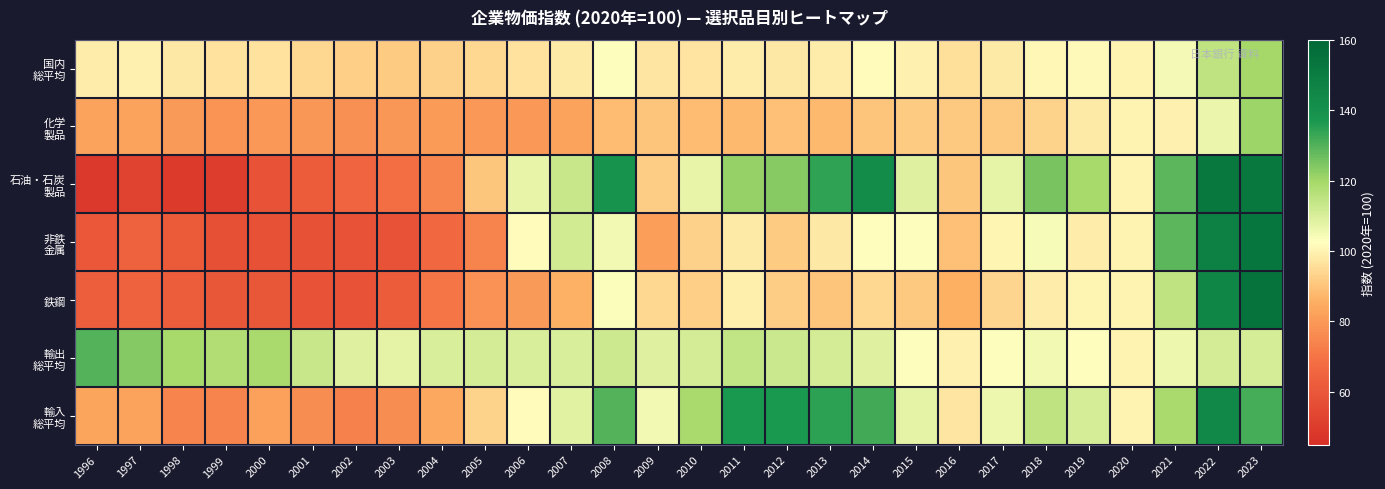

At 1998, list the series in order from smallest to largest.

石油・石炭 製品, 非鉄 金属, 鉄鋼, 輸入 総平均, 化学 製品, 国内 総平均, 輸出 総平均